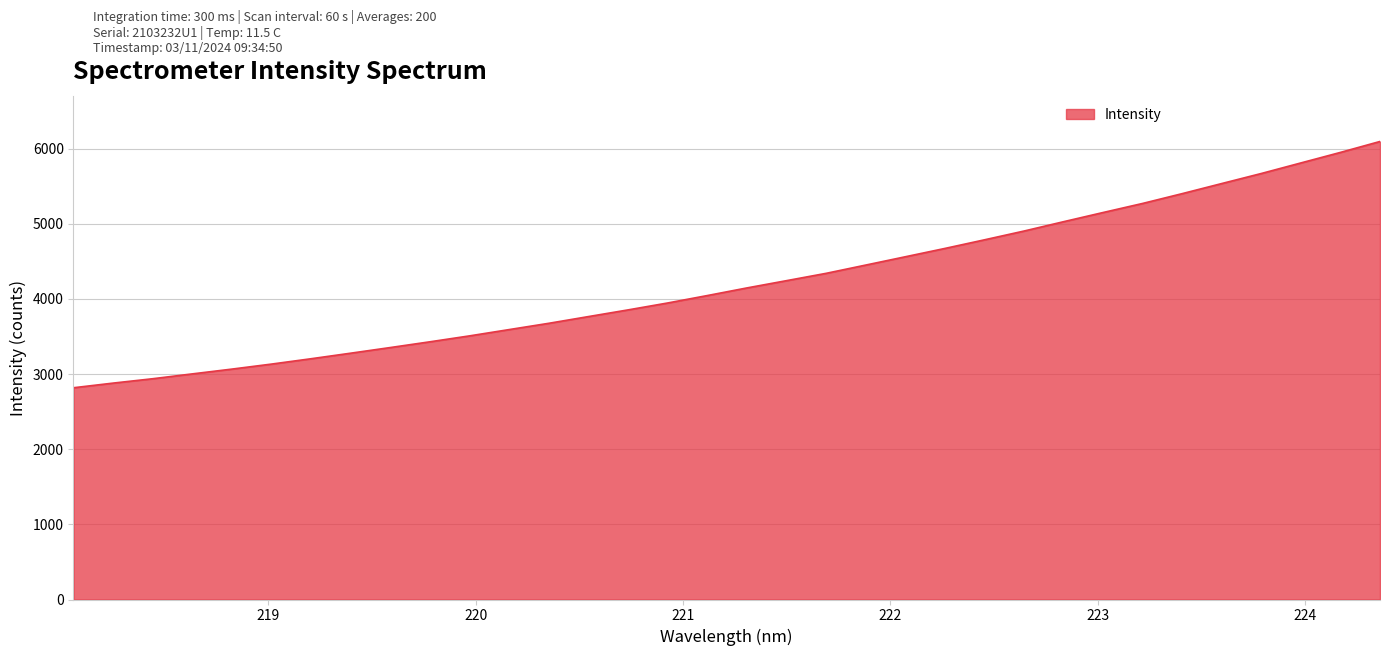

What is the difference between the maximum and minimum values?

3278.0